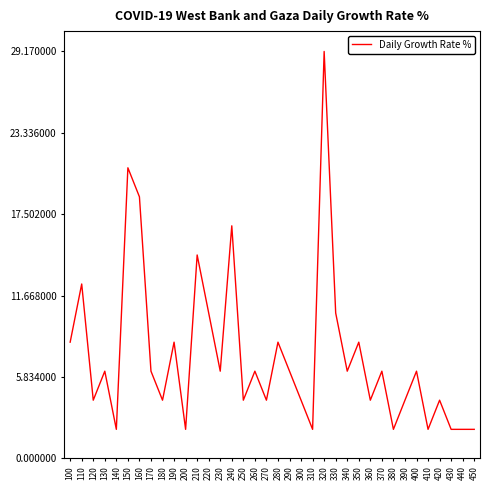

At which category does the chart reach its peak across all series?

320